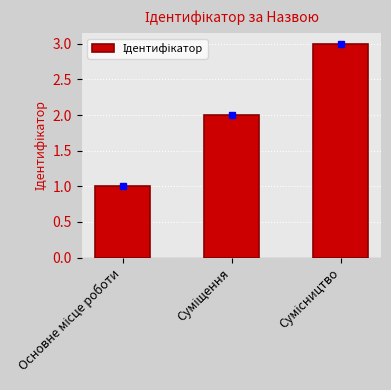

What is the minimum value shown in the chart?

1